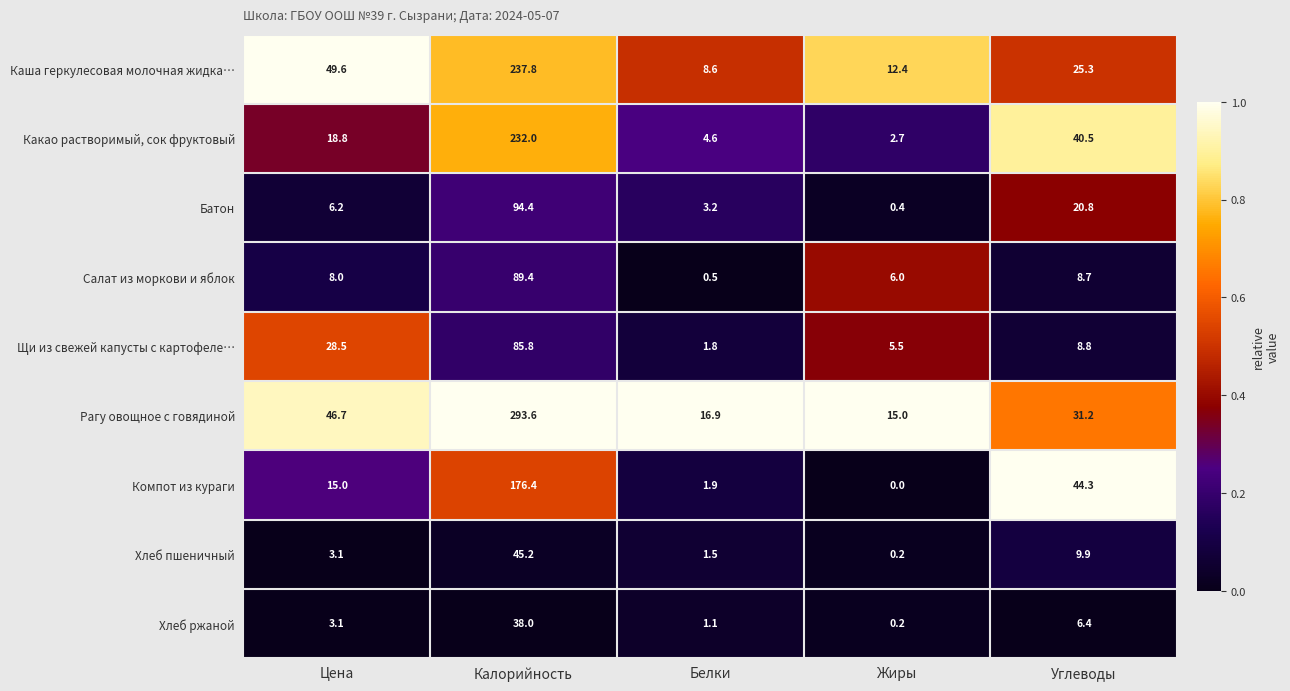

Rank the series by their maximum value, from highest to lowest.

Рагу овощное с говядиной, Каша геркулесовая молочная жидка…, Какао растворимый, сок фруктовый, Компот из кураги, Батон, Салат из моркови и яблок, Щи из свежей капусты с картофеле…, Хлеб пшеничный, Хлеб ржаной